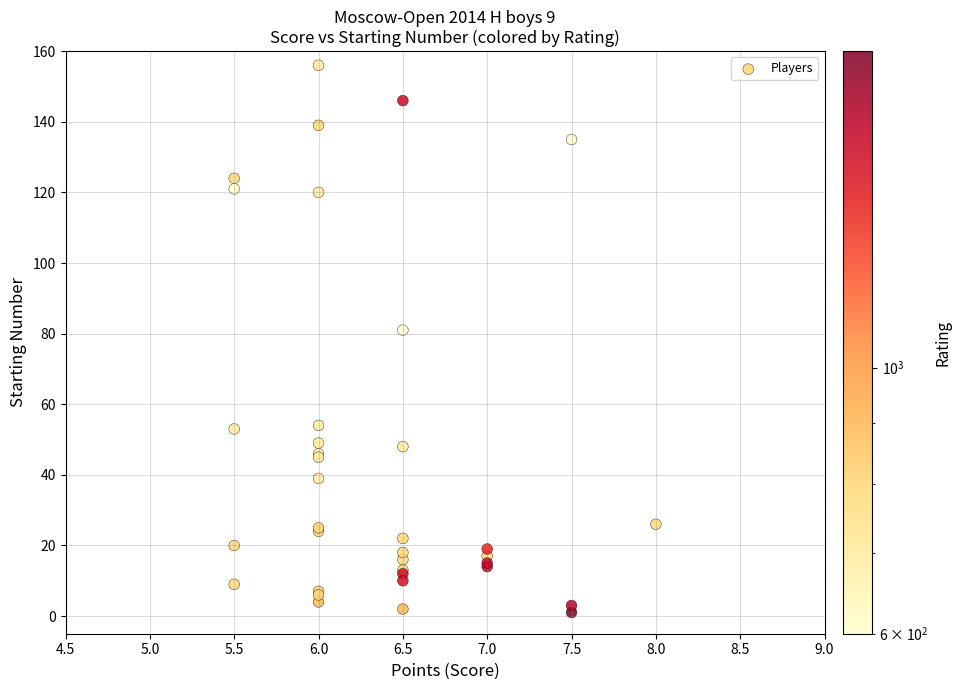

What Y value in the scatter plot is closest to 78?

81